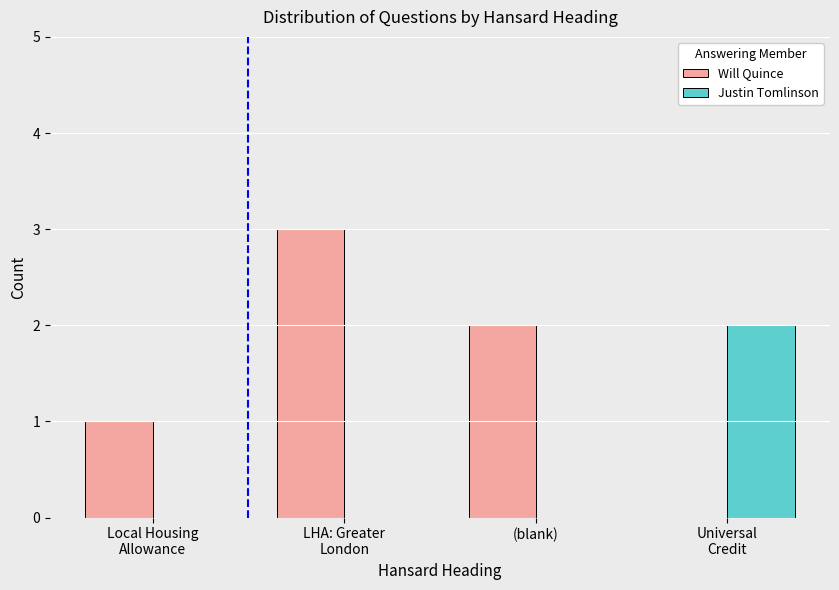

Which series has the largest total across all categories?

Will Quince